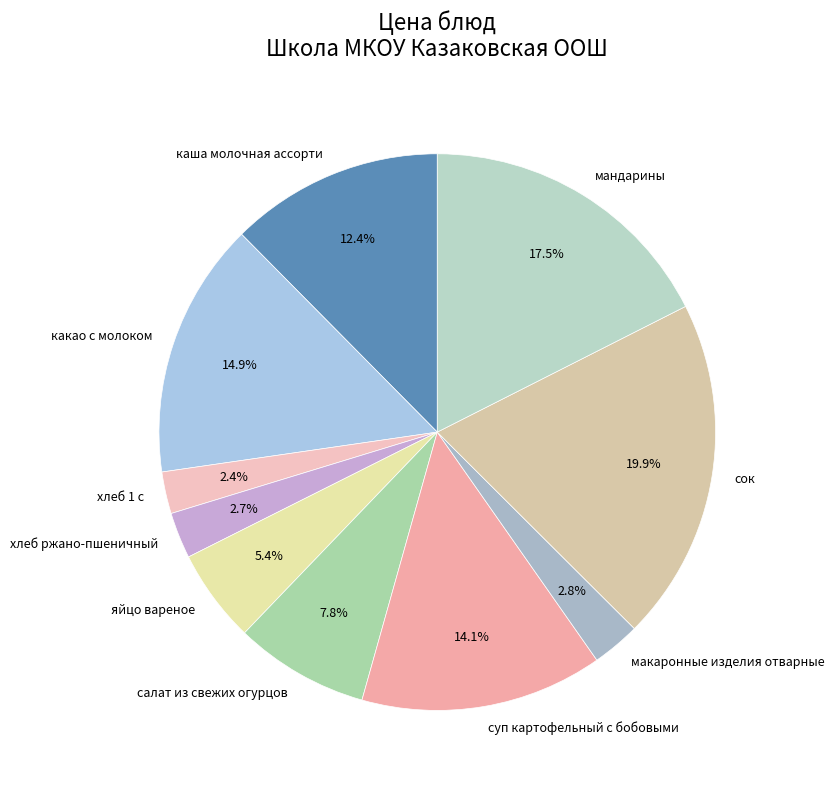

Count the number of slices in the pie.

10